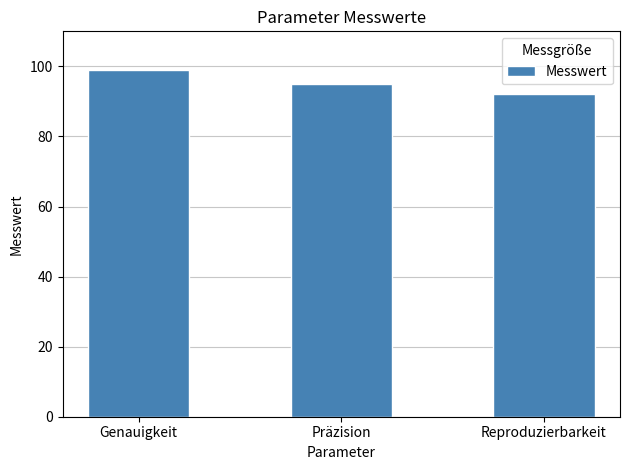

List the labels in order of value, largest first.

Genauigkeit, Präzision, Reproduzierbarkeit